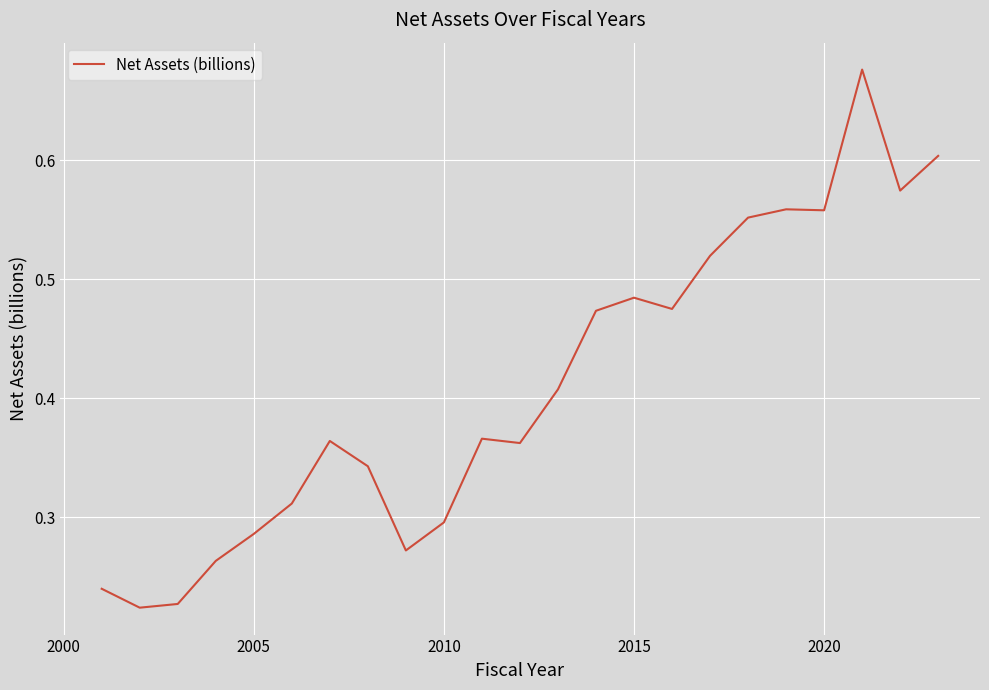

Is it true that the value at 2005 is 0.1?

False